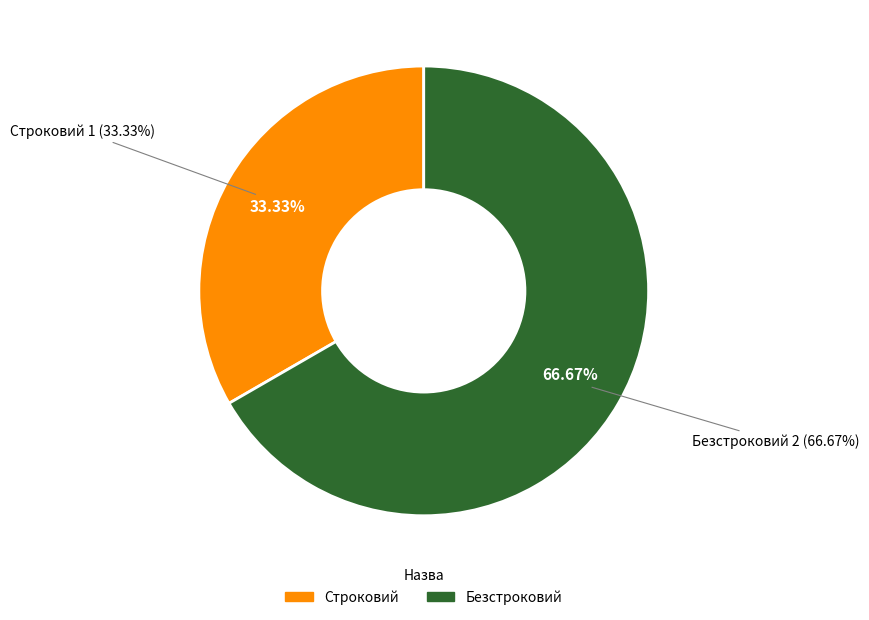

What is the smallest slice in the pie chart?

Строковий